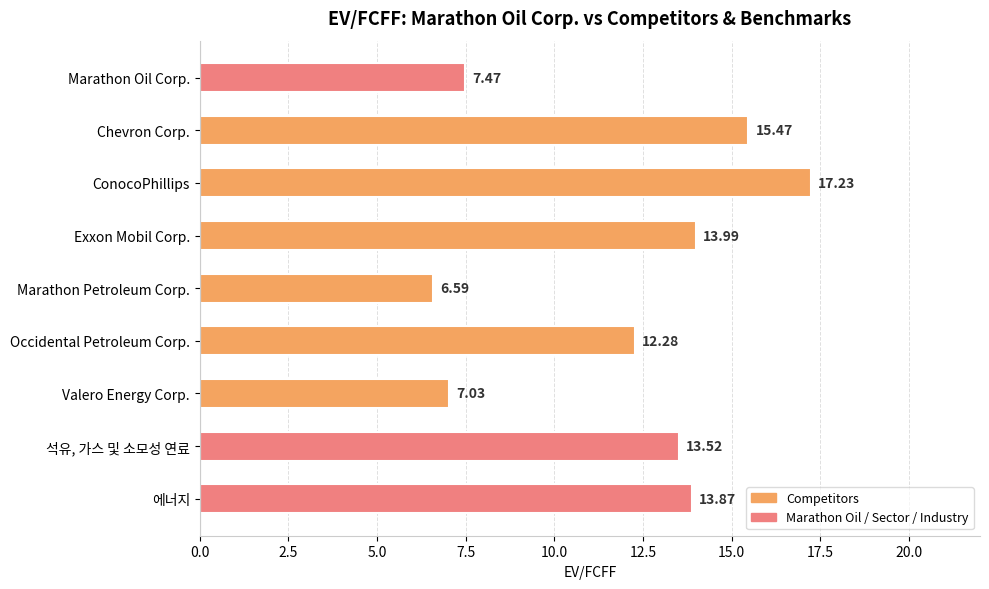

List the labels in order of value, smallest first.

Marathon Petroleum Corp., Valero Energy Corp., Marathon Oil Corp., Occidental Petroleum Corp., 석유, 가스 및 소모성 연료, 에너지, Exxon Mobil Corp., Chevron Corp., ConocoPhillips